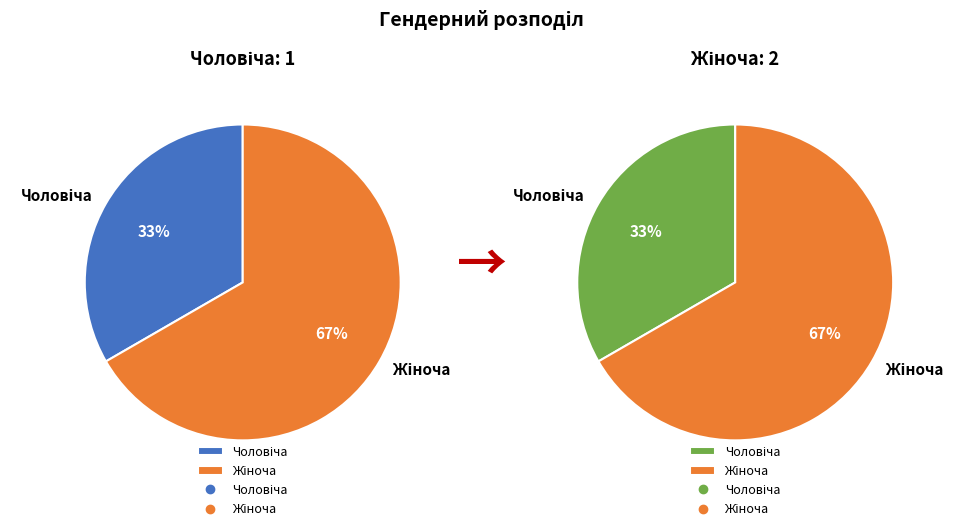

What percentage is the Жіноча slice, to the nearest percent?

67%